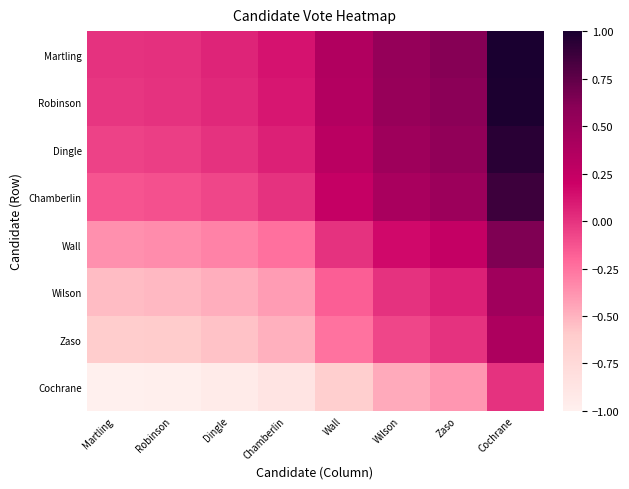

List the series in order of their peak value, highest first.

Martling, Robinson, Dingle, Chamberlin, Wall, Wilson, Zaso, Cochrane